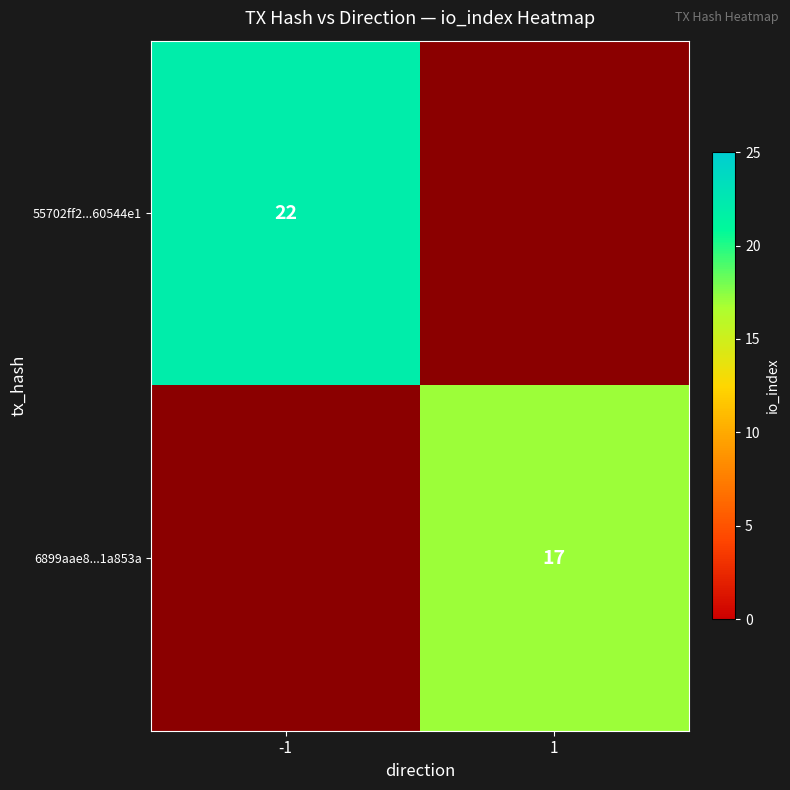

The 55702ff2...60544e1 series shows 22 at -1. True or false?

True